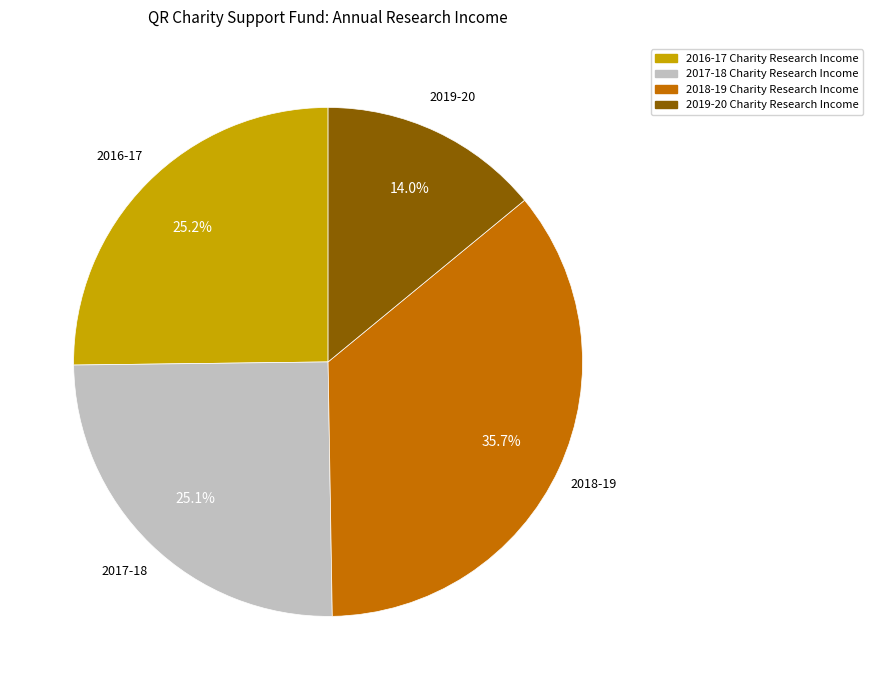

Count the number of slices in the pie.

4